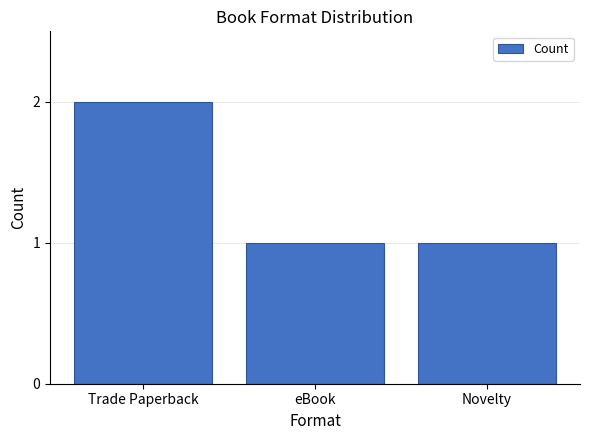

True or false: the data shows 2 at Trade Paperback.

True